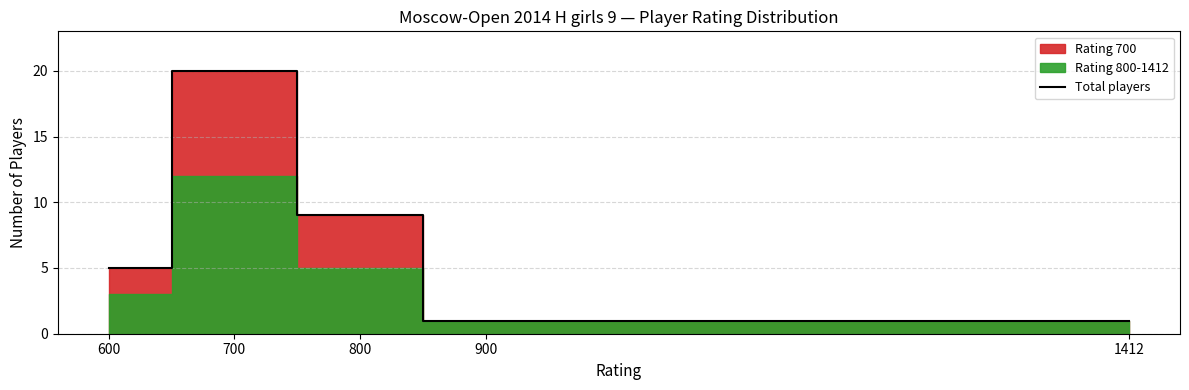

Is this an area chart (filled region under the line)?

No